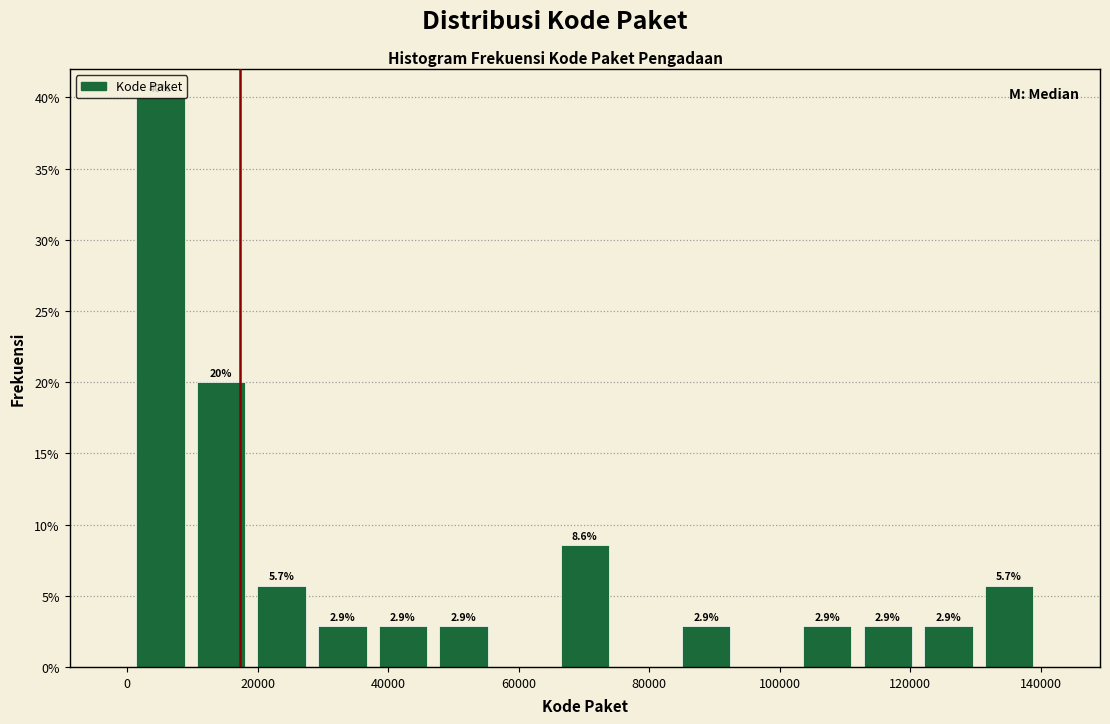

Over which range of the x-axis is the bar tallest?

0 to 10000